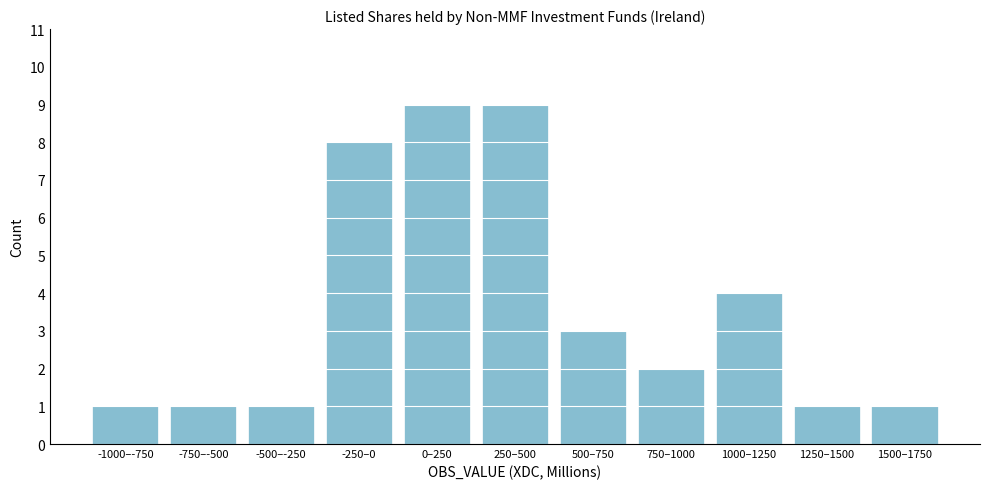

Reading left to right, what are all the values shown in this chart?

-1000–-750=1	-750–-500=1	-500–-250=1	-250–0=8	0–250=9	250–500=9	500–750=3	750–1000=2	1000–1250=4	1250–1500=1	1500–1750=1